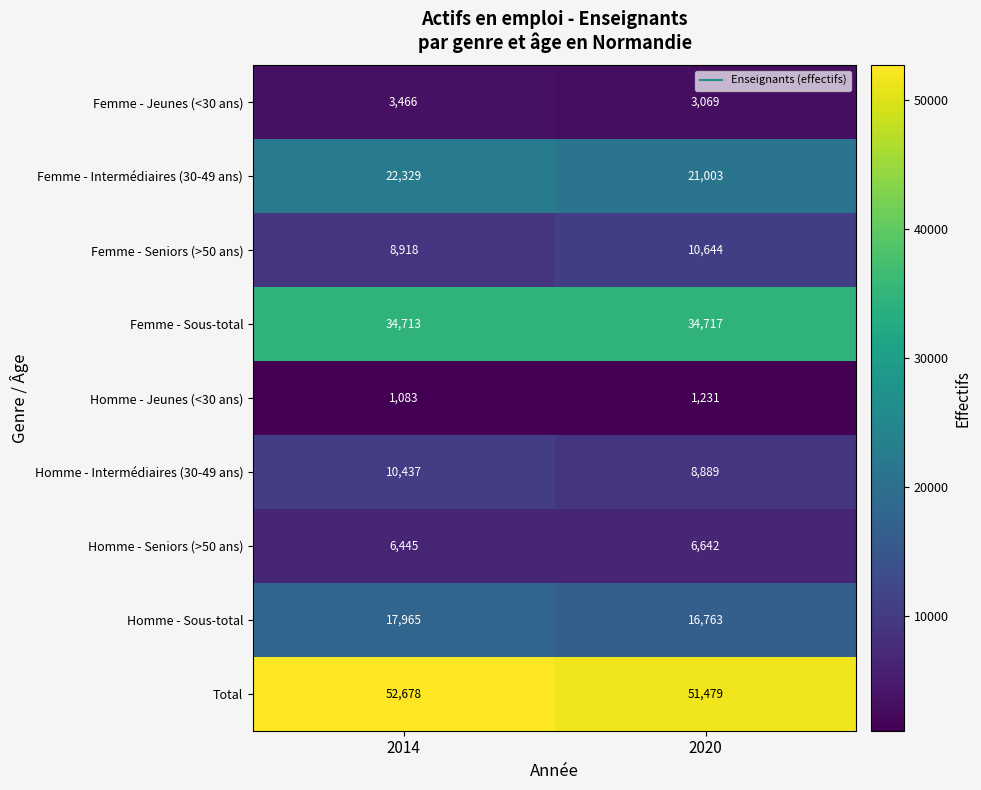

The value of Homme - Sous-total at 2014 is 17965. True or false?

True